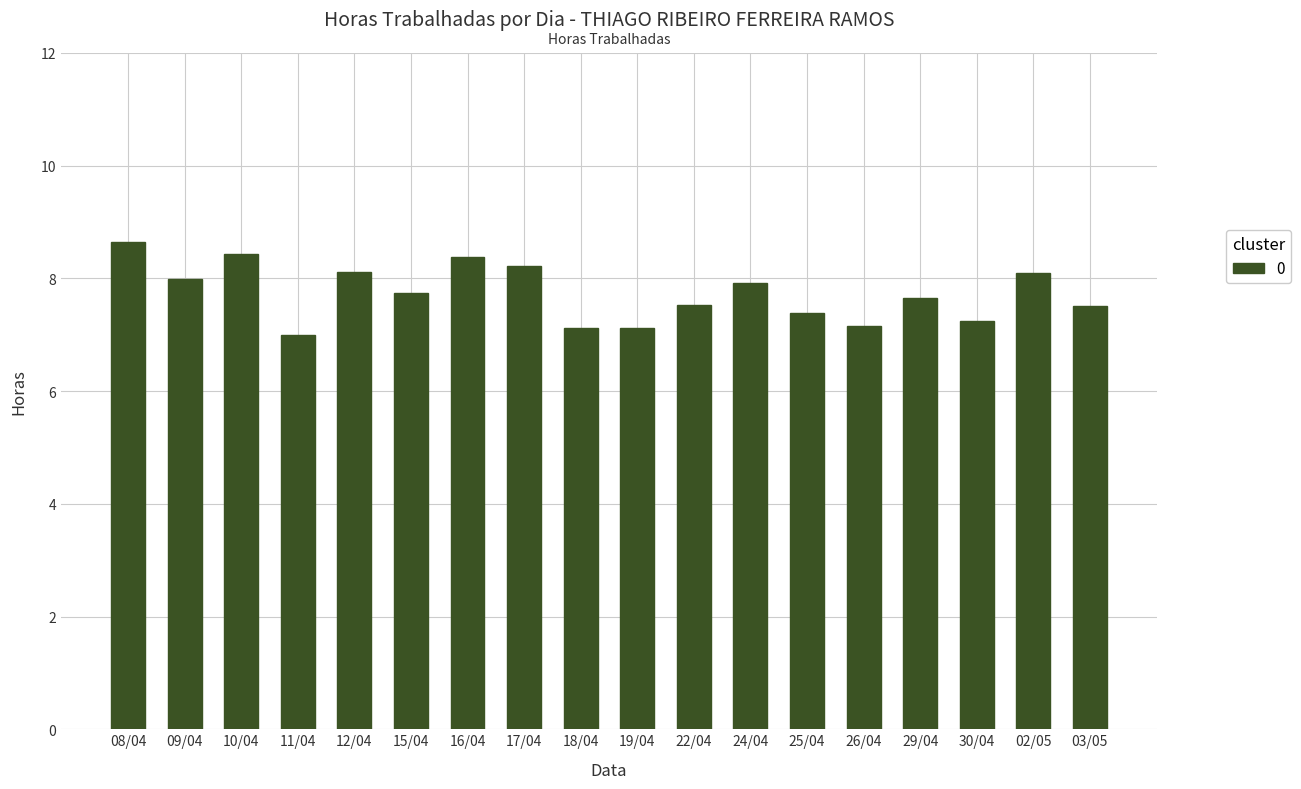

What is the minimum value shown in the chart?

7.0